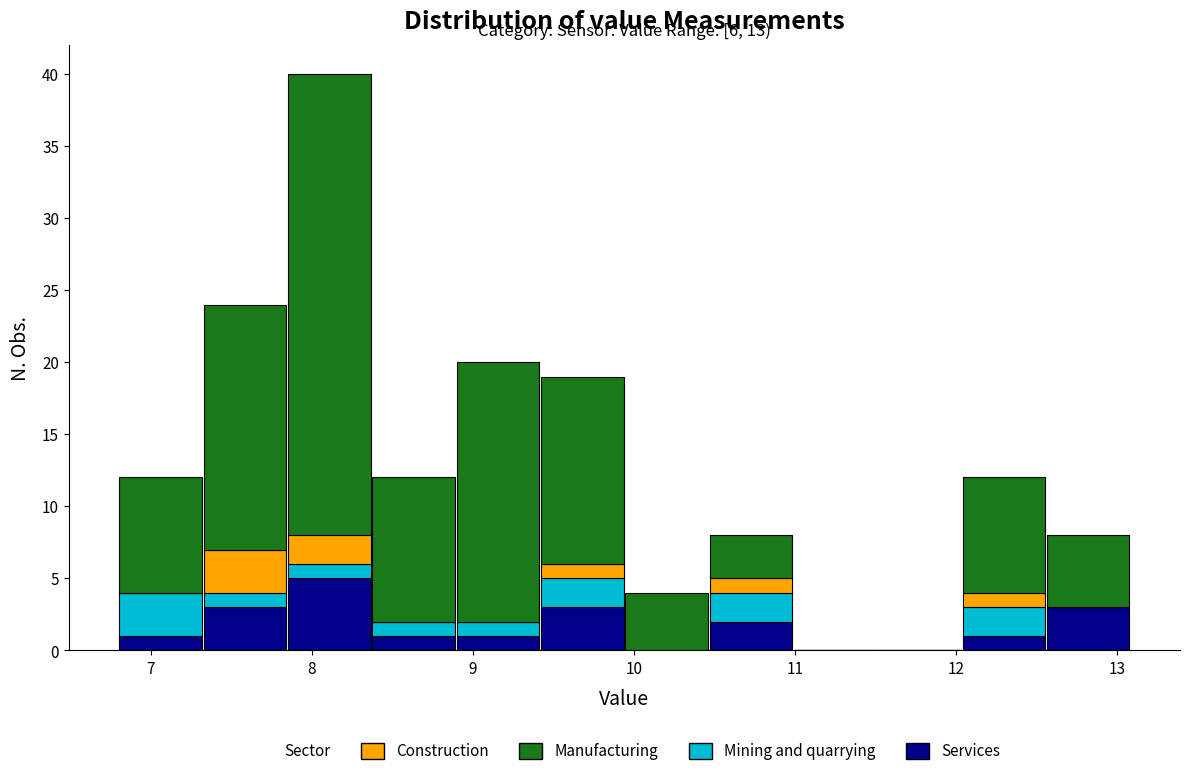

Which range on the x-axis has the tallest stacked bar (by total height)?

7.8 to 8.4